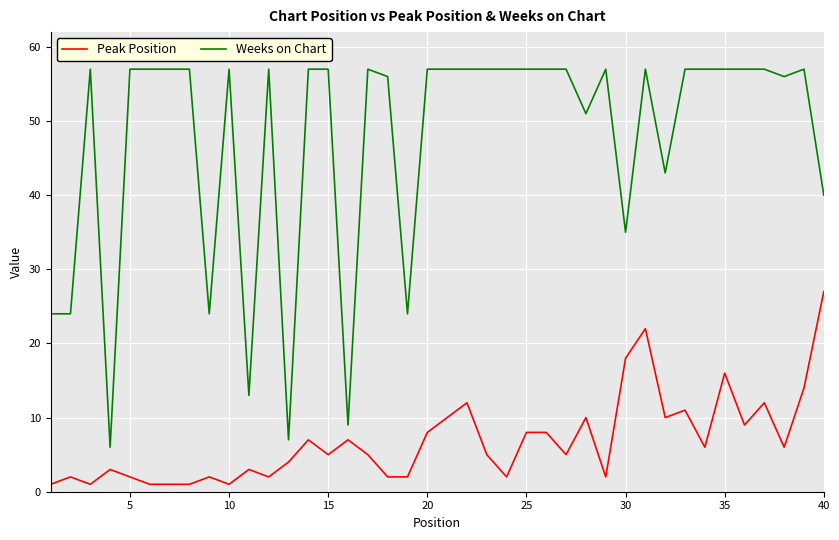

How many lines are shown in the chart?

2